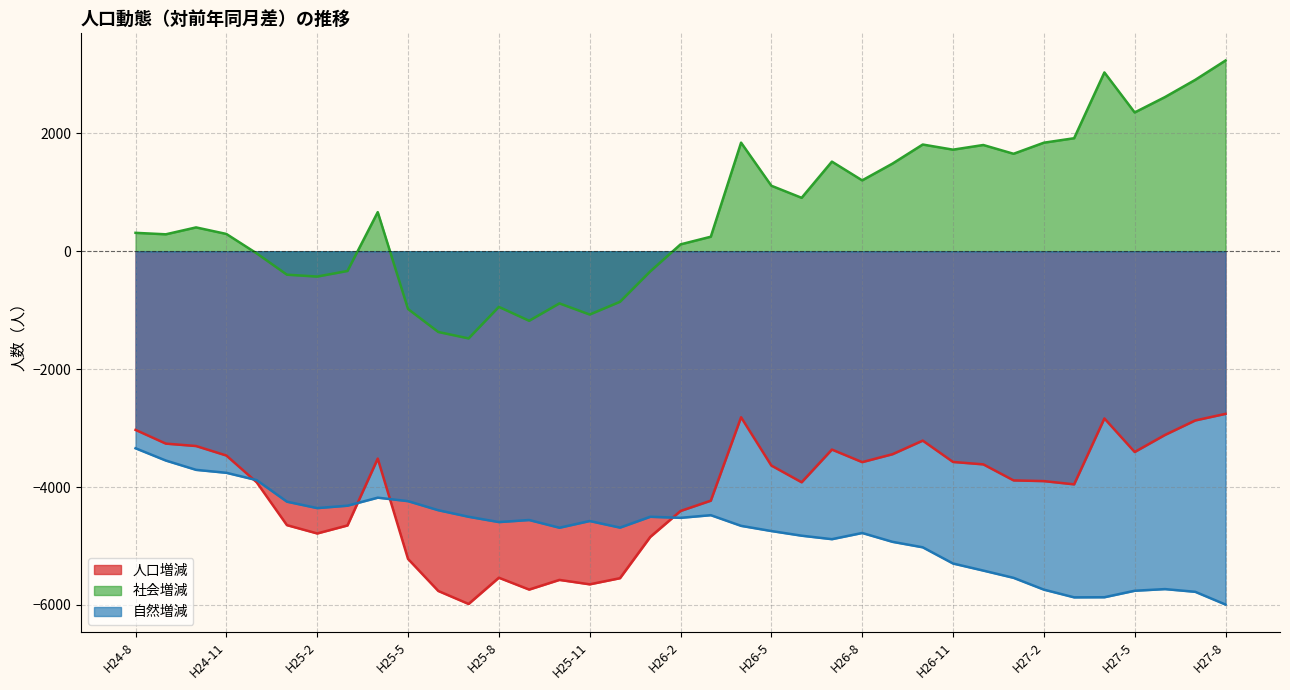

Where do 自然増減 and 人口増減 first cross each other?

H24-11 and H24-12